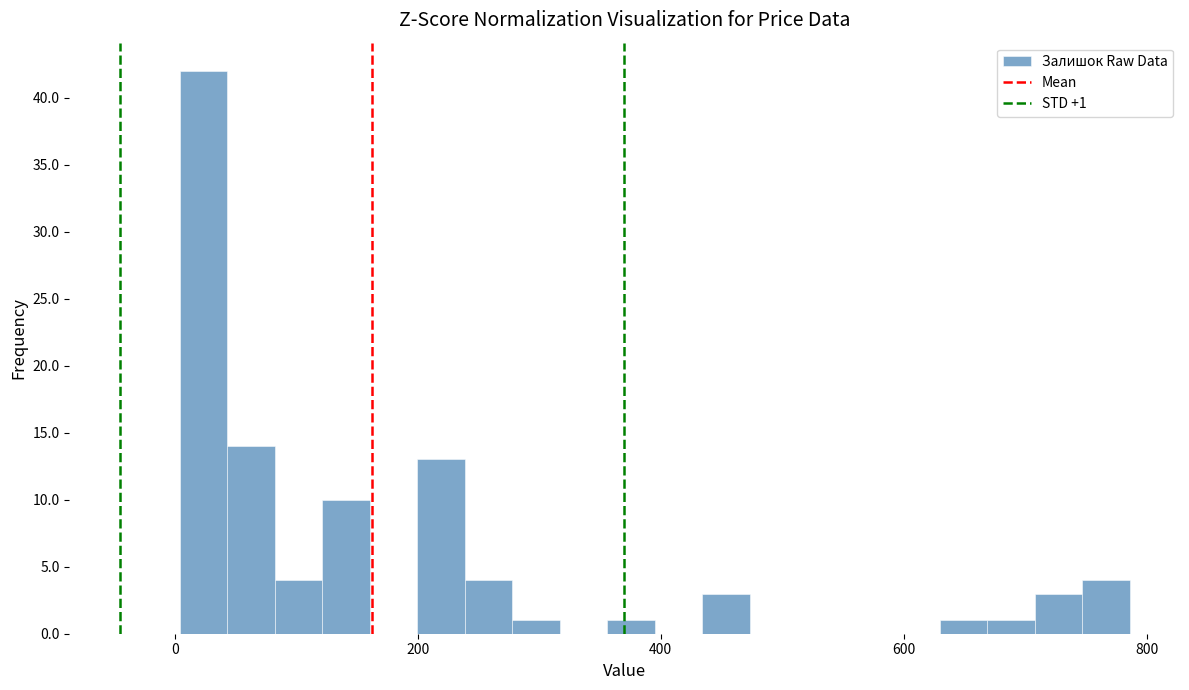

Around what value on the x-axis is the tallest bar? Give the approximate position of its centre, as read against the axis.

20